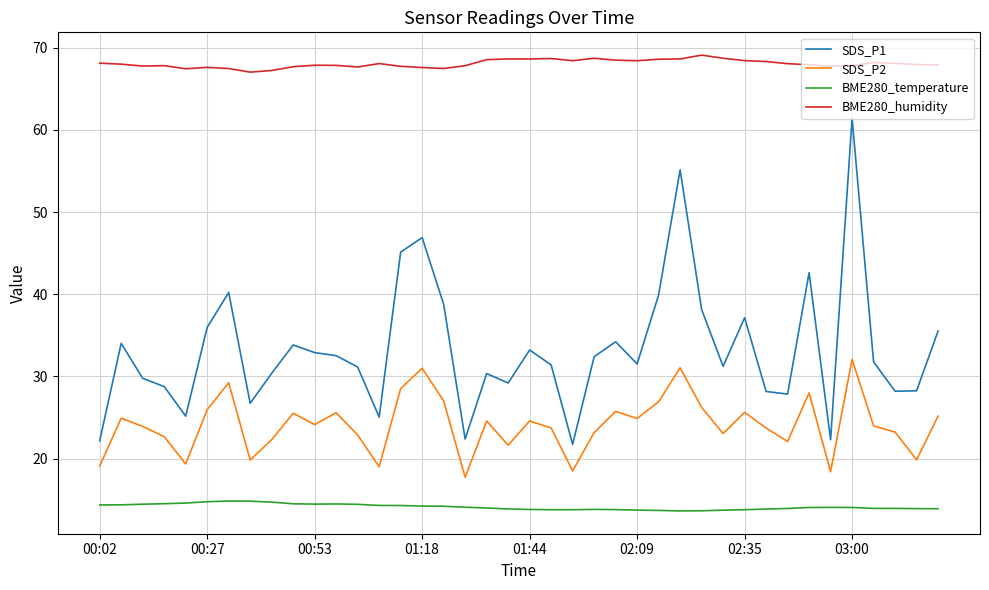

Which series has the widest spread of values?

SDS_P1